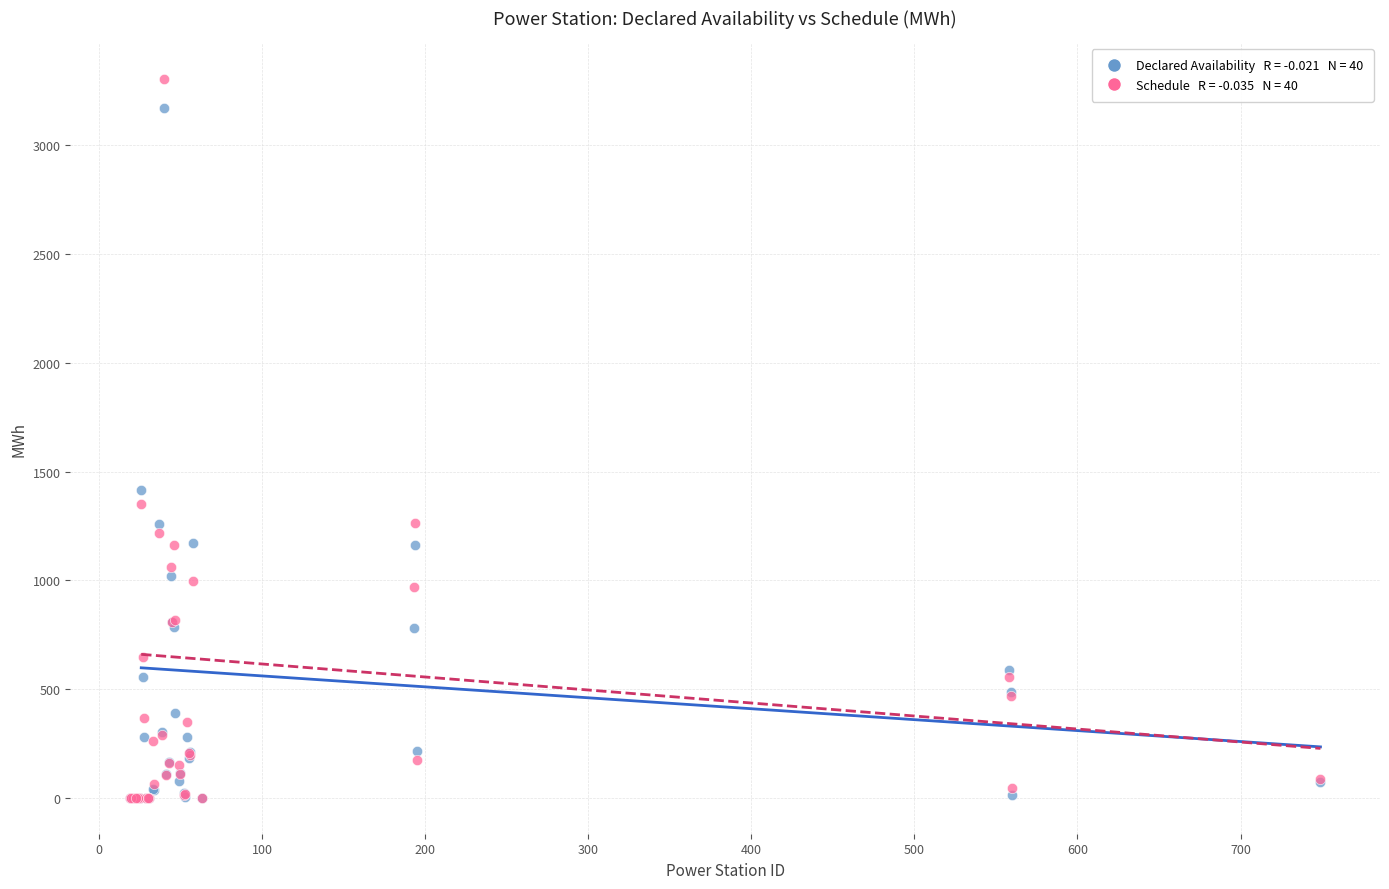

Across all series, what Y value is closest to 1652?

1415.5